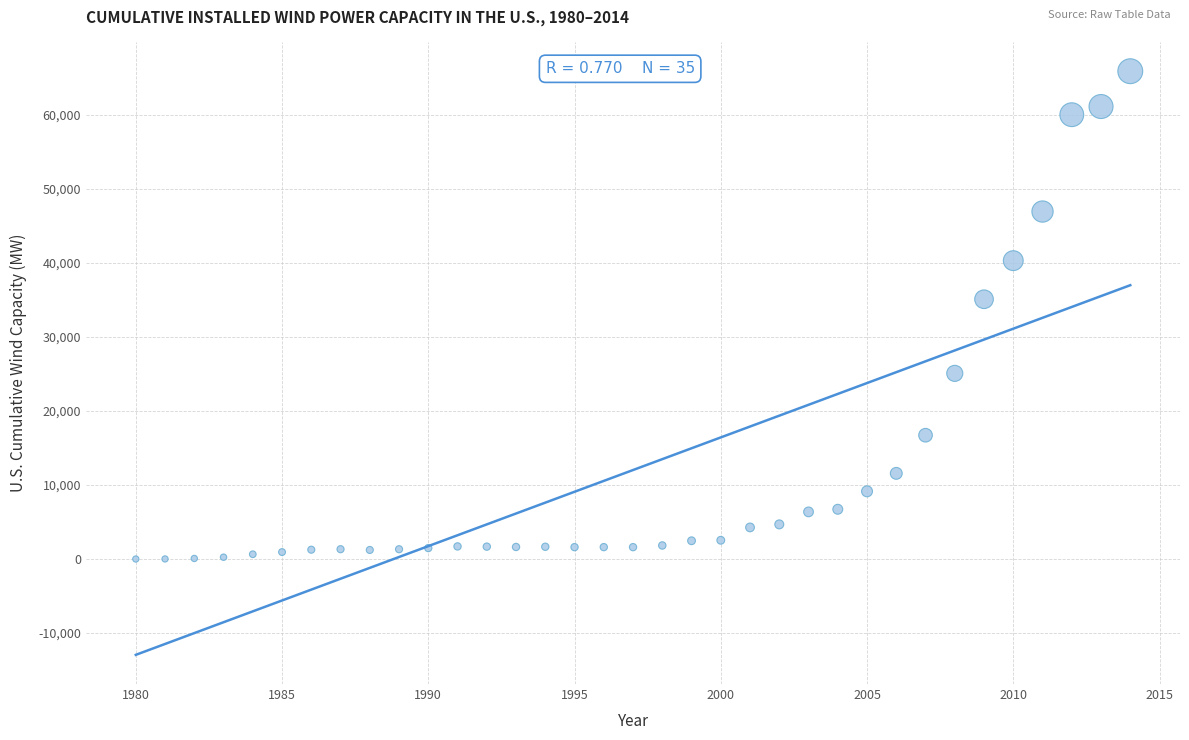

What is the range of X values (max minus min)?

34.0